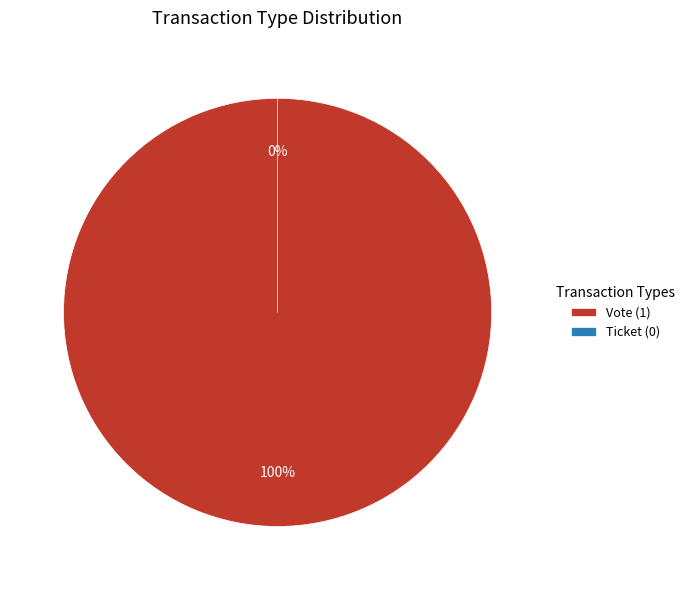

Between Ticket and Vote, which is larger?

Vote